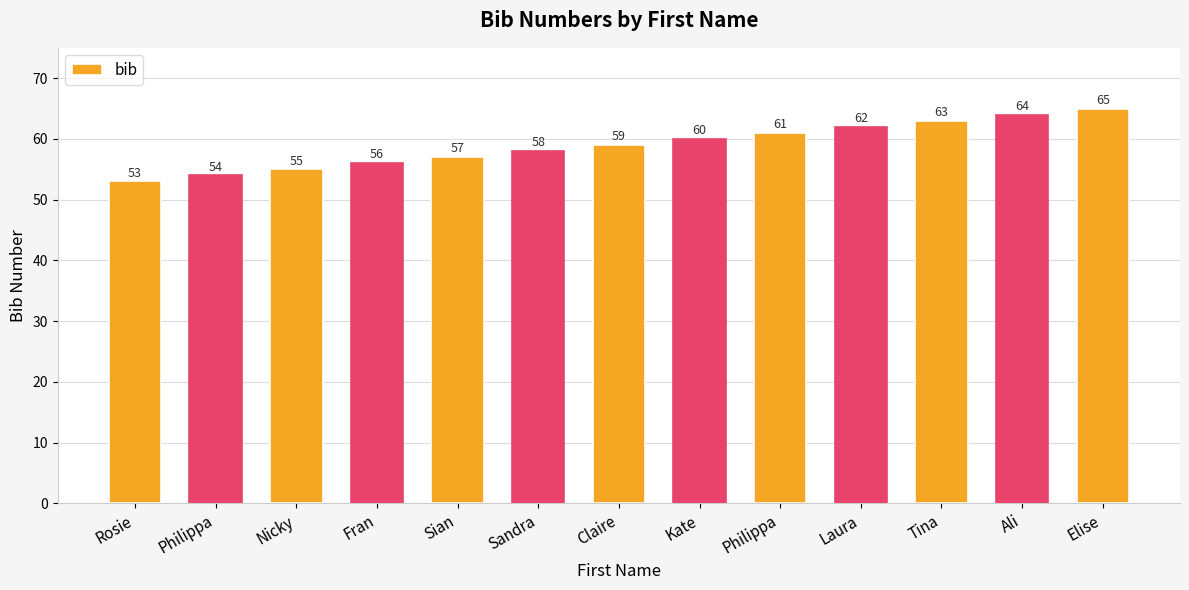

Which category has the lowest value across all series?

Rosie